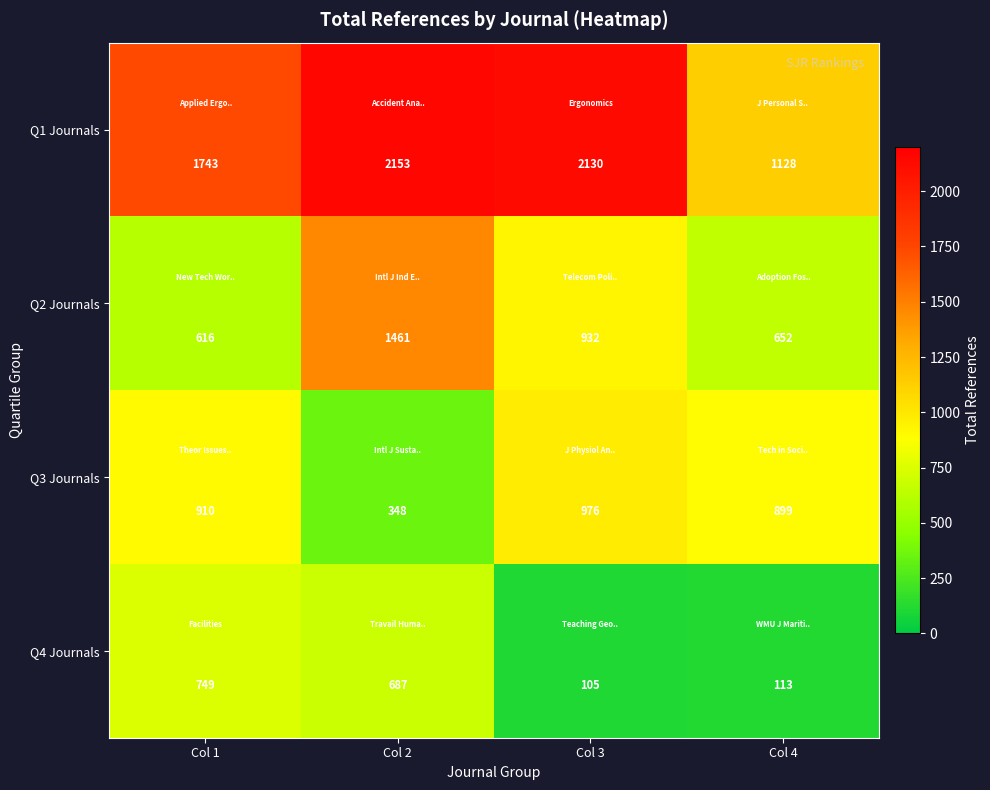

Read the Q4 Journals value at Col 4.

113